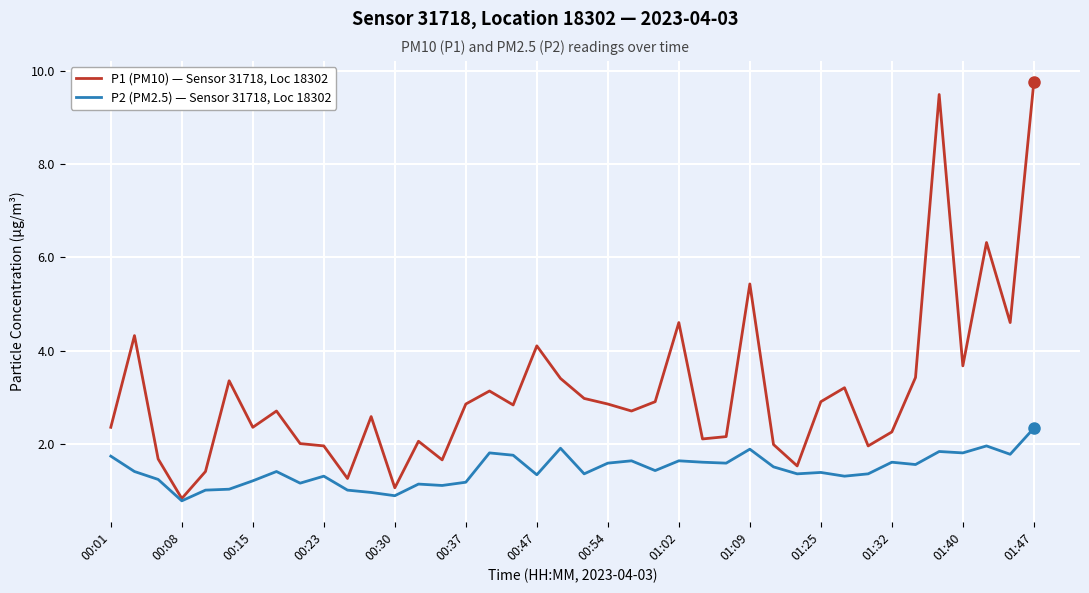

Which series has the widest spread of values?

P1 (PM10) — Sensor 31718, Loc 18302